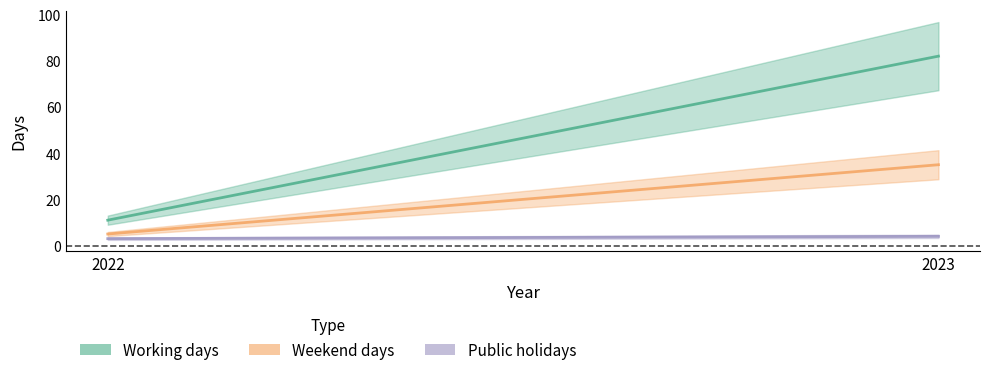

List the labels in order of Custom dates value, smallest first.

2022, 2023